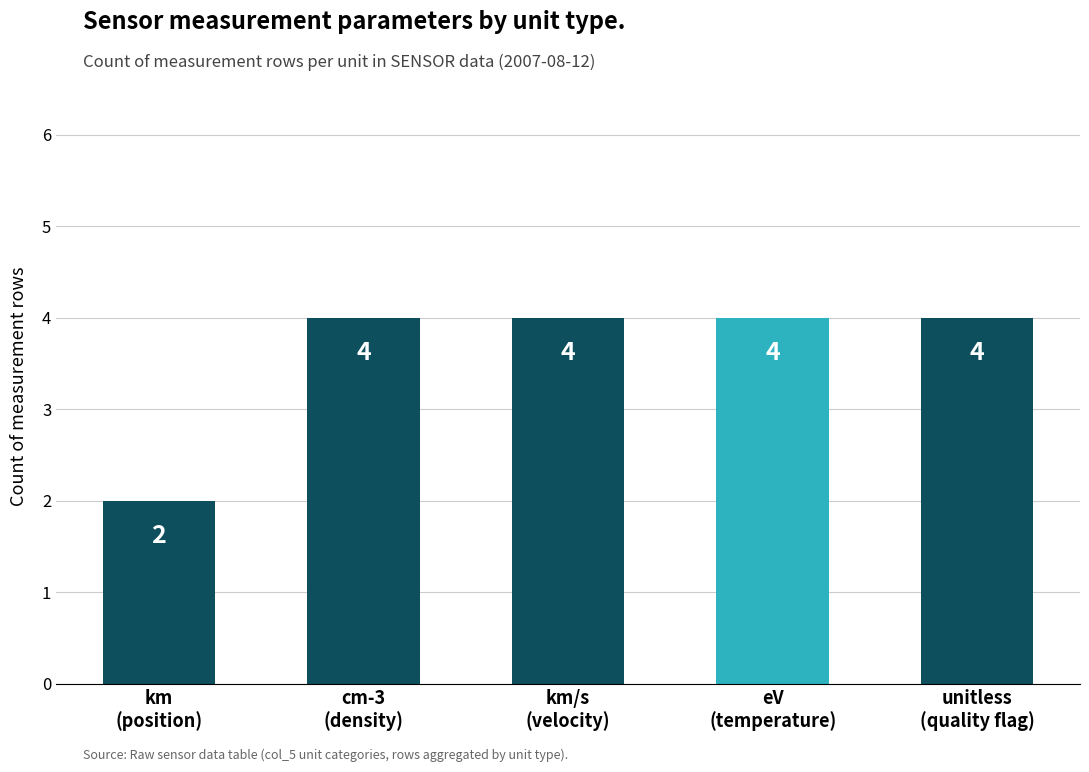

What is the label of the 3rd bar from the left?

km/s
(velocity)